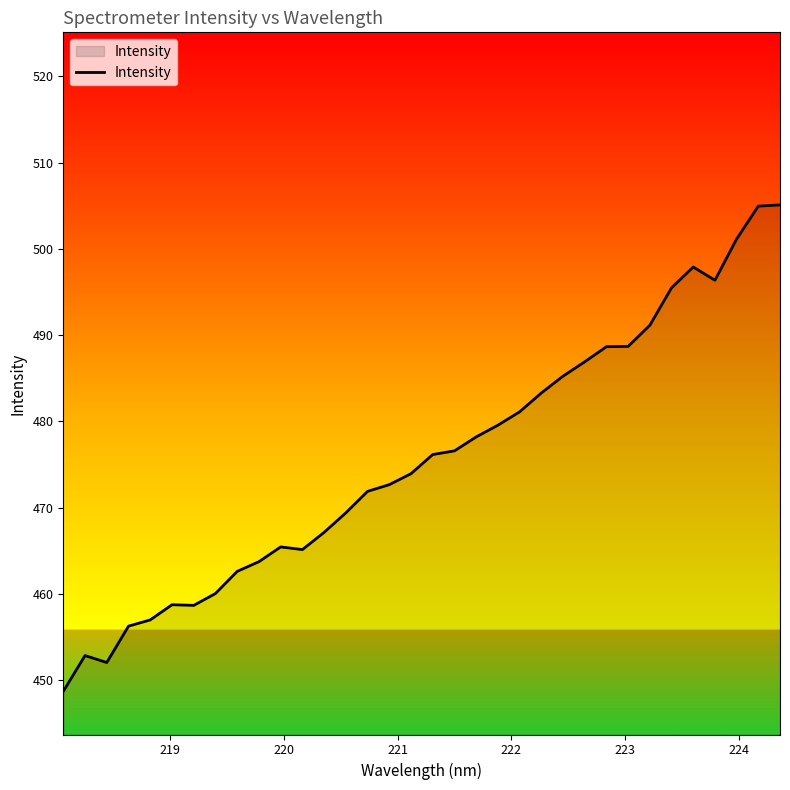

What is the greatest value displayed?

505.1